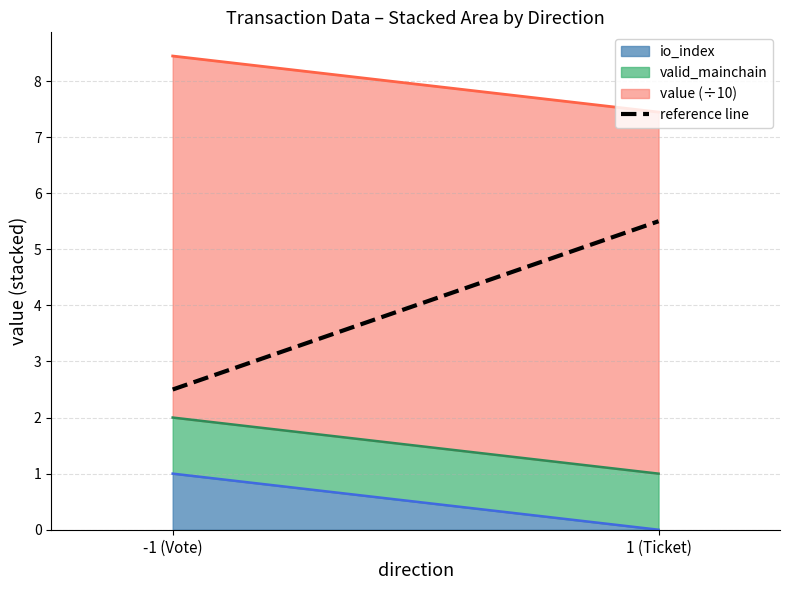

Rank the categories by value from lowest to highest.

-1 (Vote), 1 (Ticket)